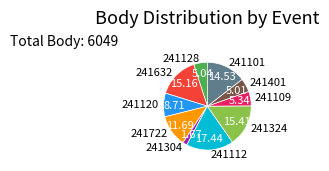

Is it true that 241109 is 5% of the pie?

True